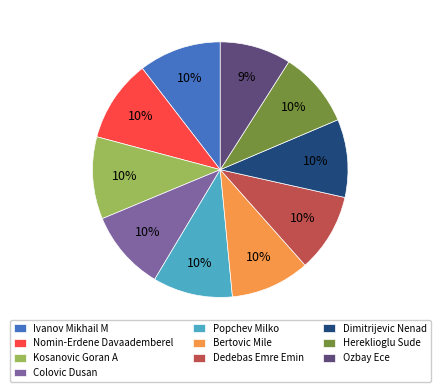

To the nearest percent, what percentage of the pie is Bertovic Mile?

10%